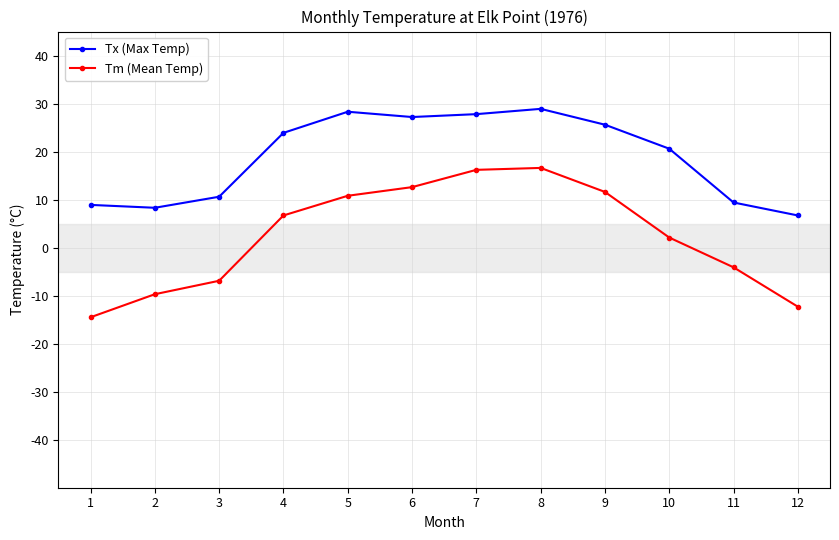

What is the spread (max minus min) of values at 2?

18.0